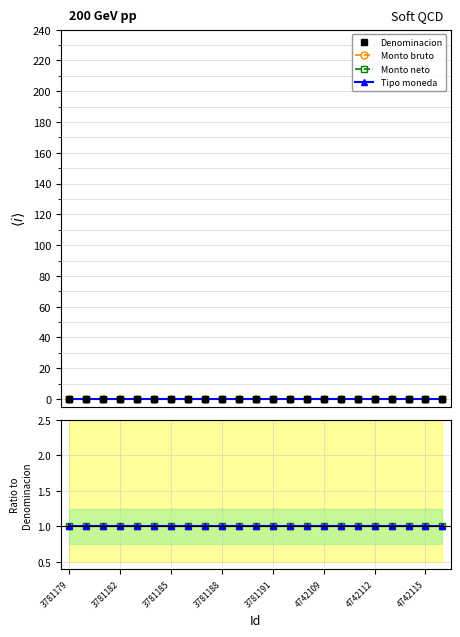

How many data points does each series have?

23